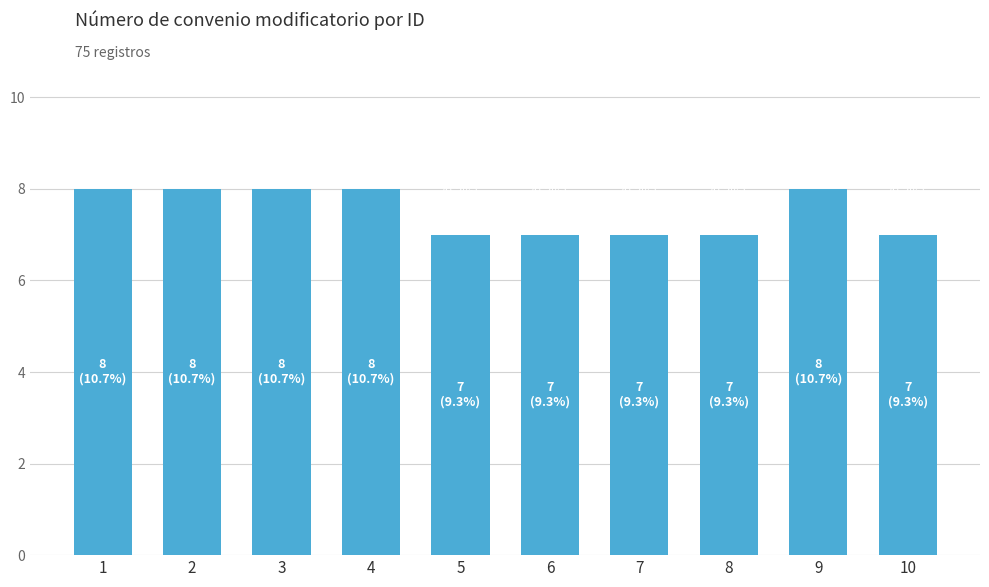

What is the change in value from 3 to 6?

-1